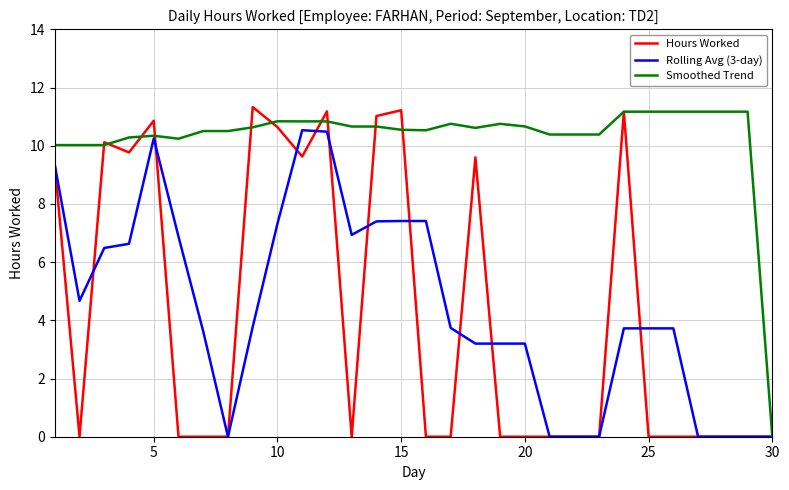

Is this an area chart (filled region under the line)?

No